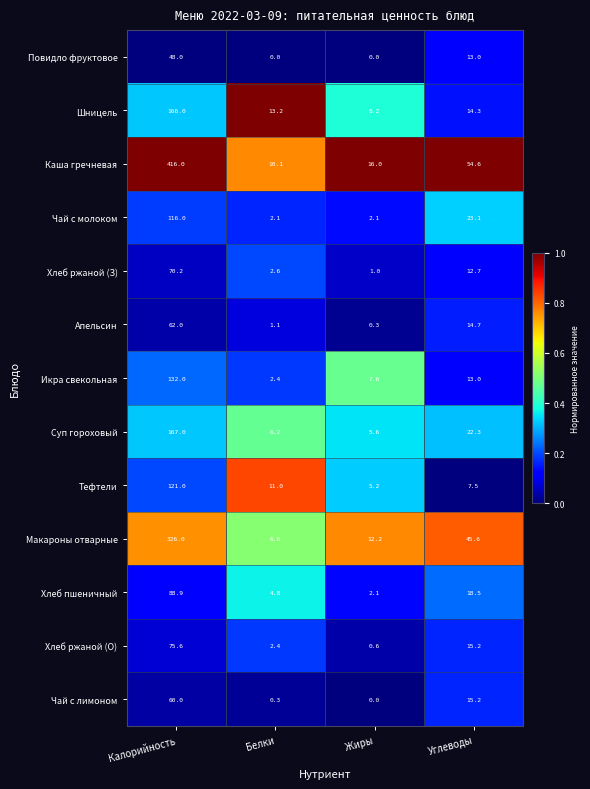

At which category is the sum across all series the highest?

Калорийность